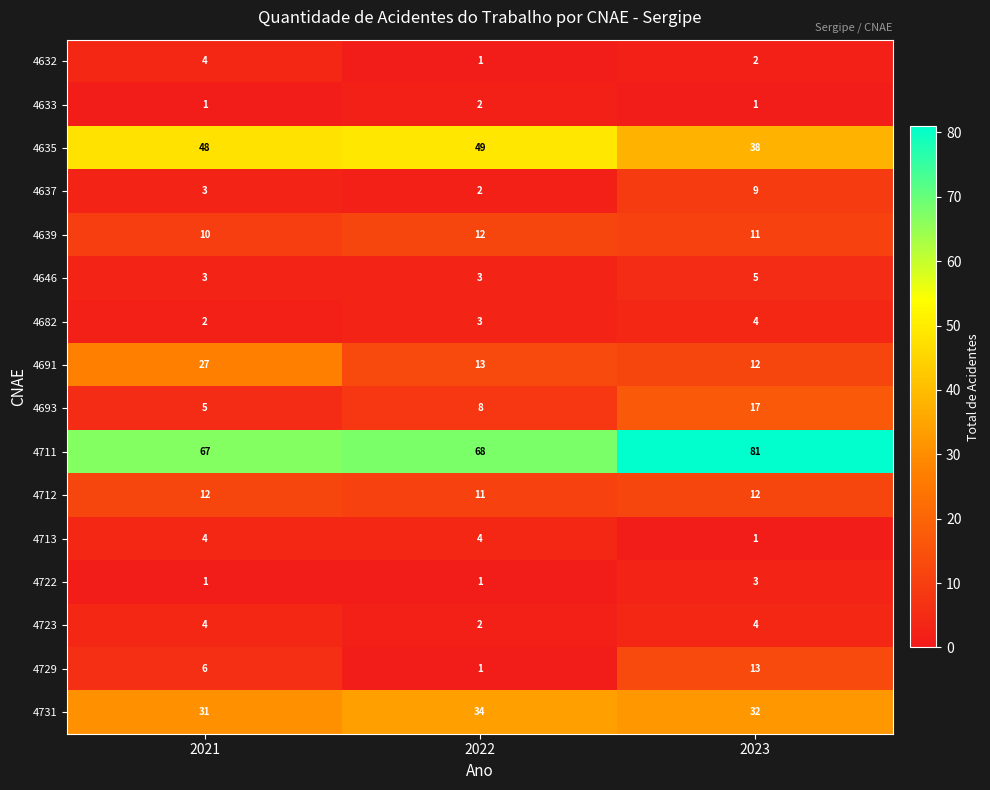

At which category is the sum across all series the highest?

2023